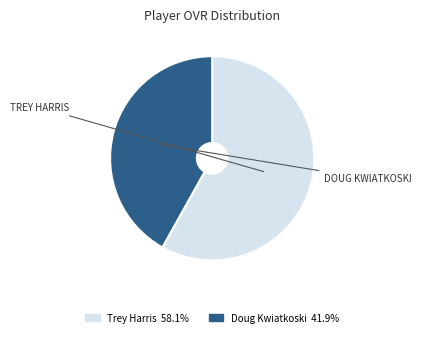

The Doug Kwiatkoski slice represents 55% of the pie. True or false?

False